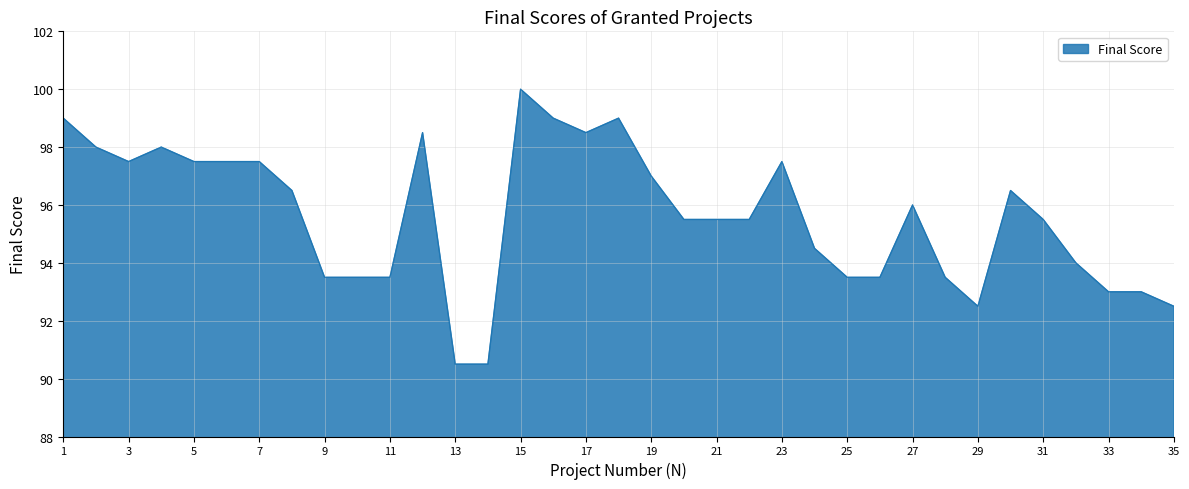

Reading left to right, what are all the values shown in this chart?

99.0	98.0	97.5	98.0	97.5	97.5	97.5	96.5	93.5	93.5	93.5	98.5	90.5	90.5	100.0	99.0	98.5	99.0	97.0	95.5	95.5	95.5	97.5	94.5	93.5	93.5	96.0	93.5	92.5	96.5	95.5	94.0	93.0	93.0	92.5